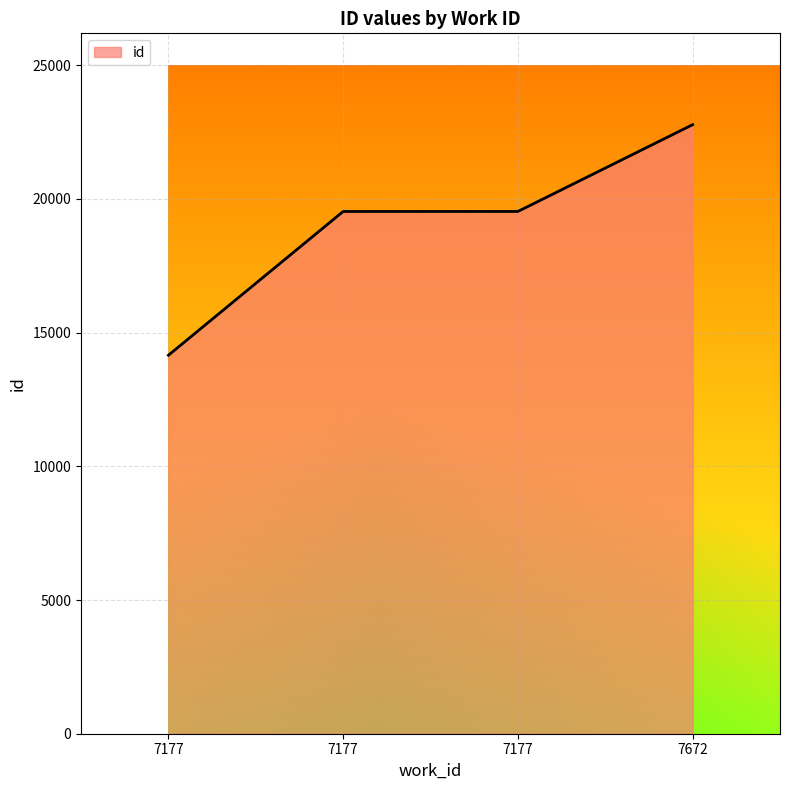

How many categories are shown in the chart?

4